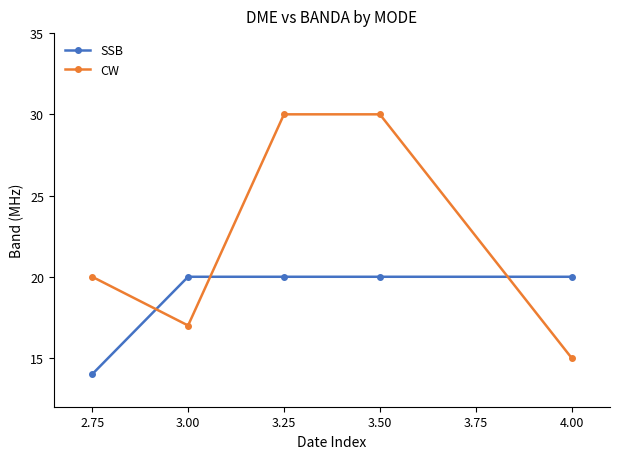

At which category does the chart reach its minimum across all series?

2.75